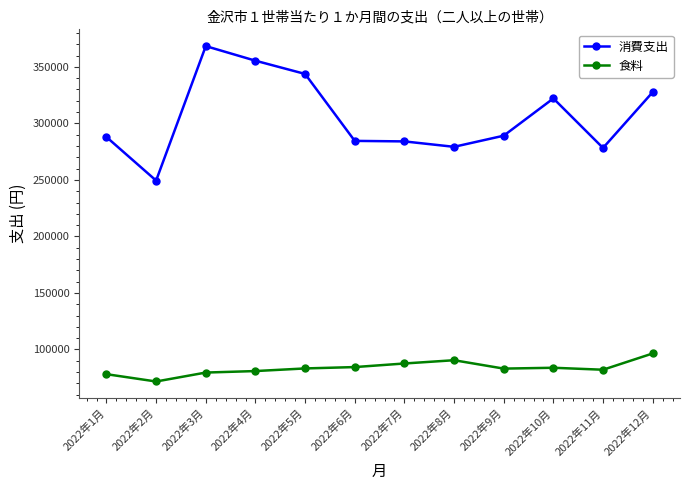

Read the 食料 value at 2022年3月, to the nearest 100.

79600